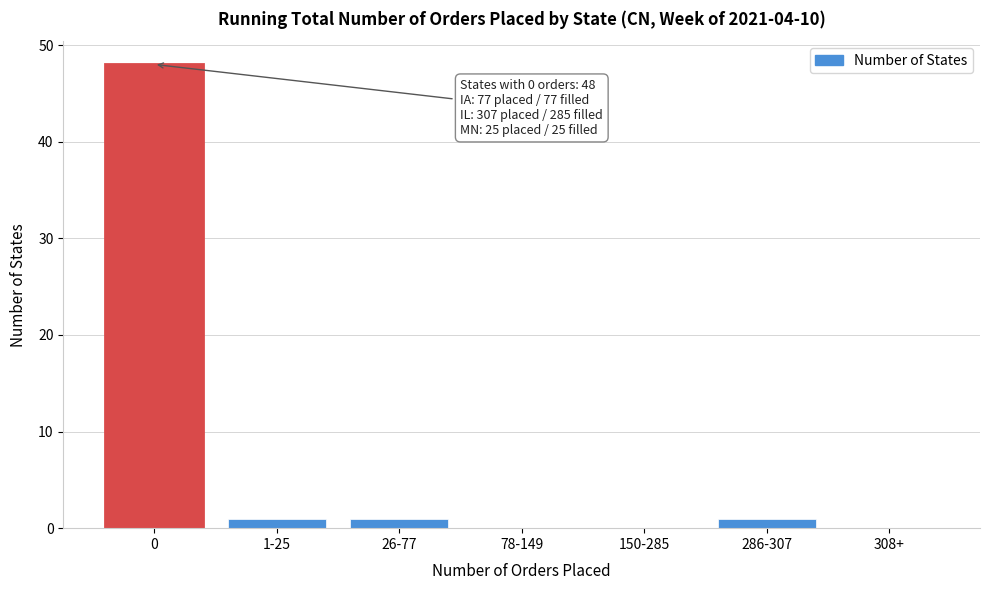

Reading left to right, what are all the values shown in this chart?

0=48	1-25=1	26-77=1	78-149=0	150-285=0	286-307=1	308+=0